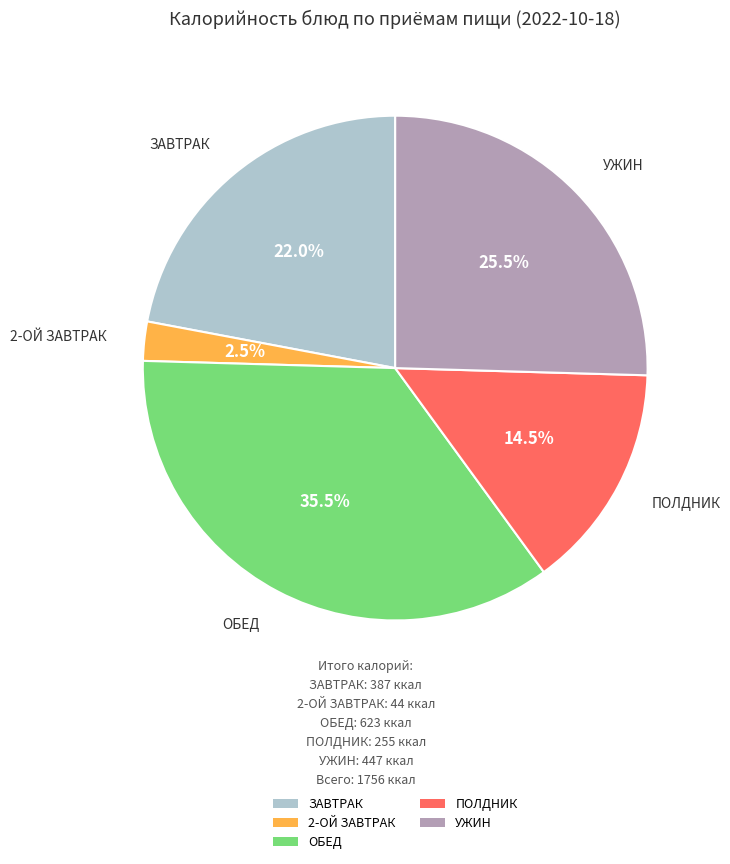

How many segments does this pie chart have?

5